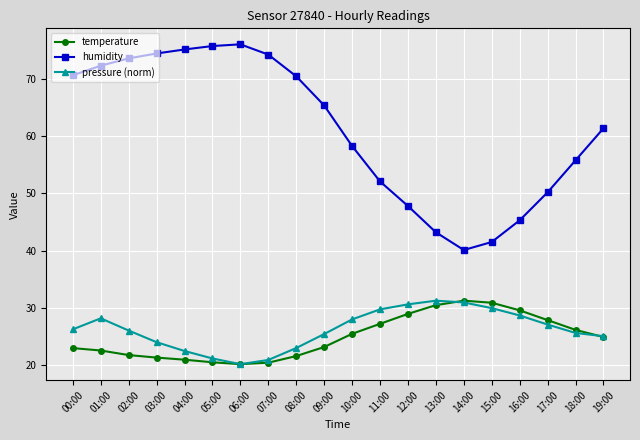

Does the chart have visible grid lines?

Yes